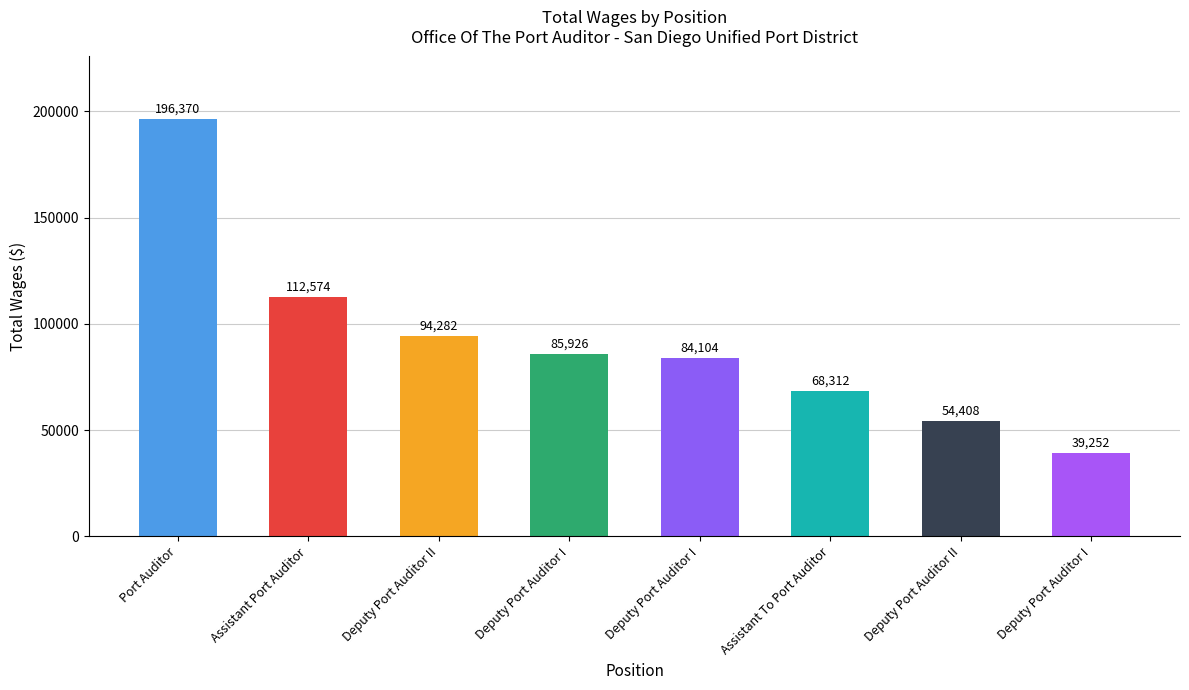

Reading left to right, list all the values displayed in this chart.

Port Auditor=196370	Assistant Port Auditor=112574	Deputy Port Auditor II=94282	Deputy Port Auditor I=85926	Deputy Port Auditor I=84104	Assistant To Port Auditor=68312	Deputy Port Auditor II=54408	Deputy Port Auditor I=39252